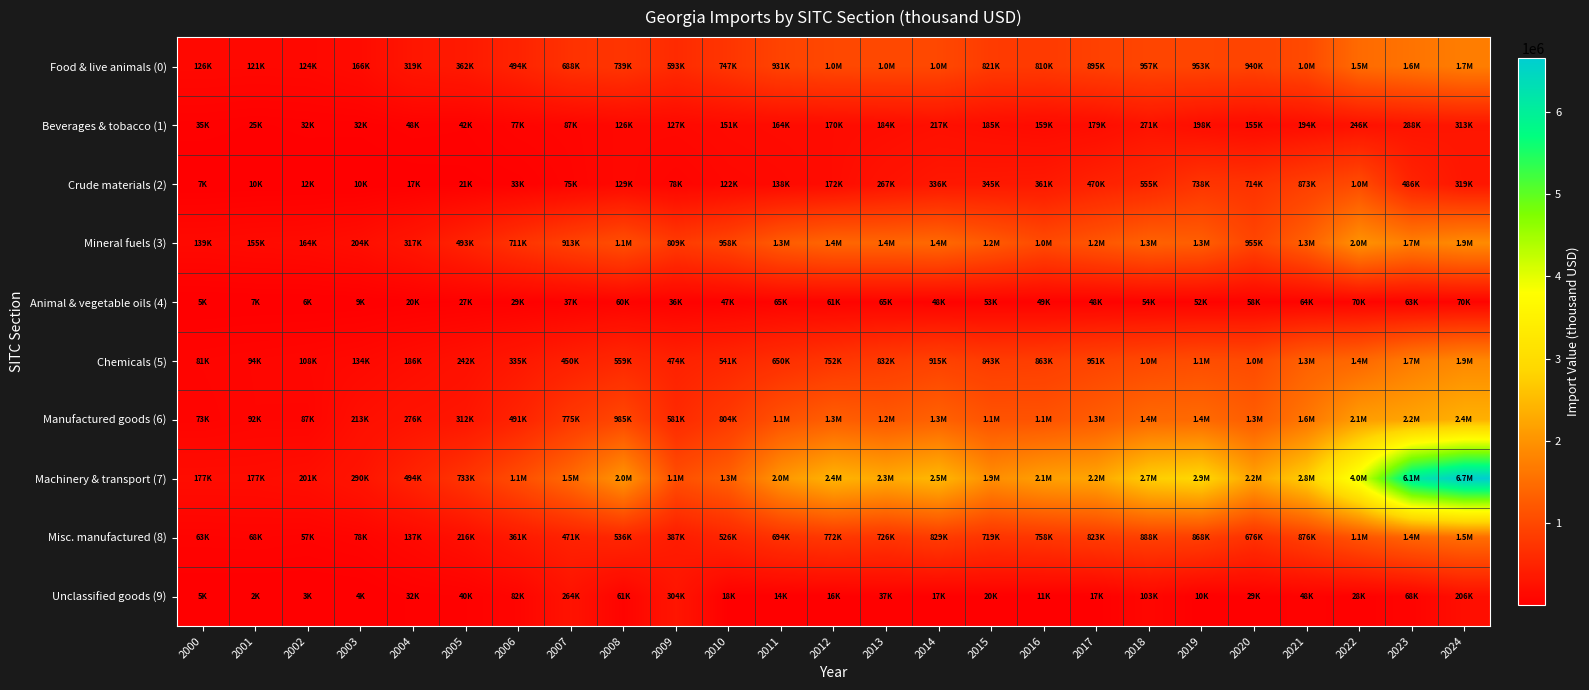

At which category is the sum across all series the highest?

2024